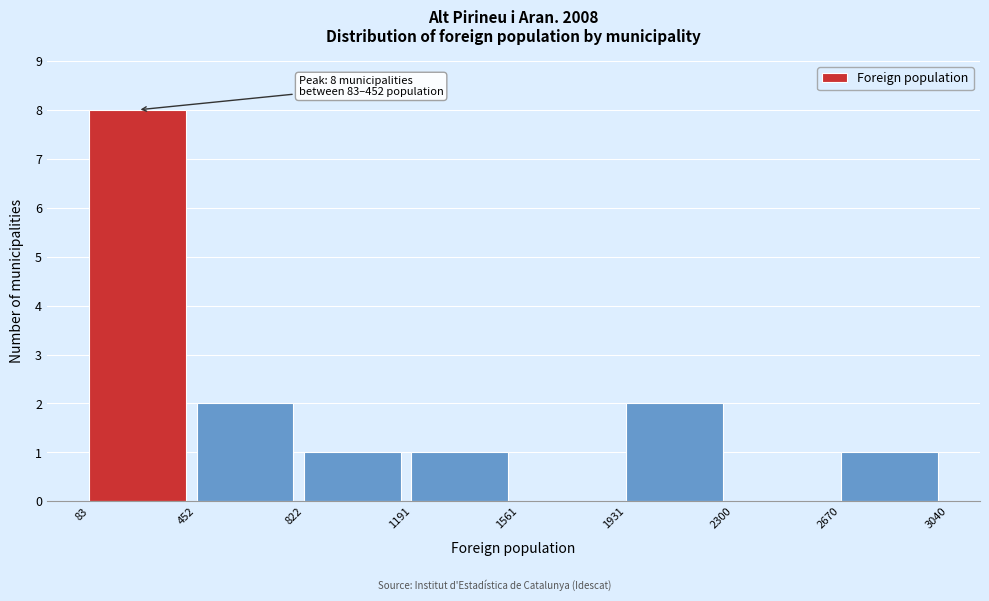

Which range on the x-axis has the tallest bar?

83 to 452